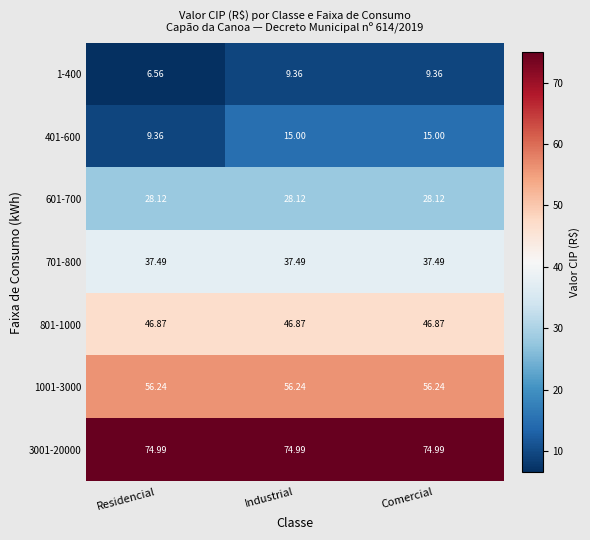

Rank the series by their maximum value, from lowest to highest.

1-400, 401-600, 601-700, 701-800, 801-1000, 1001-3000, 3001-20000